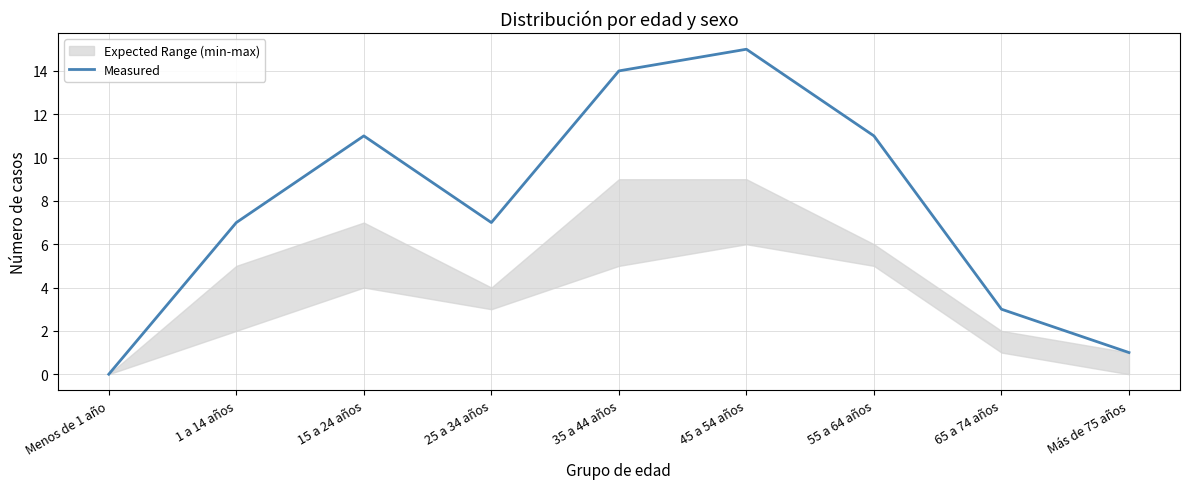

Approximately how many times larger is the value at 15 a 24 años compared to 65 a 74 años?

3.7